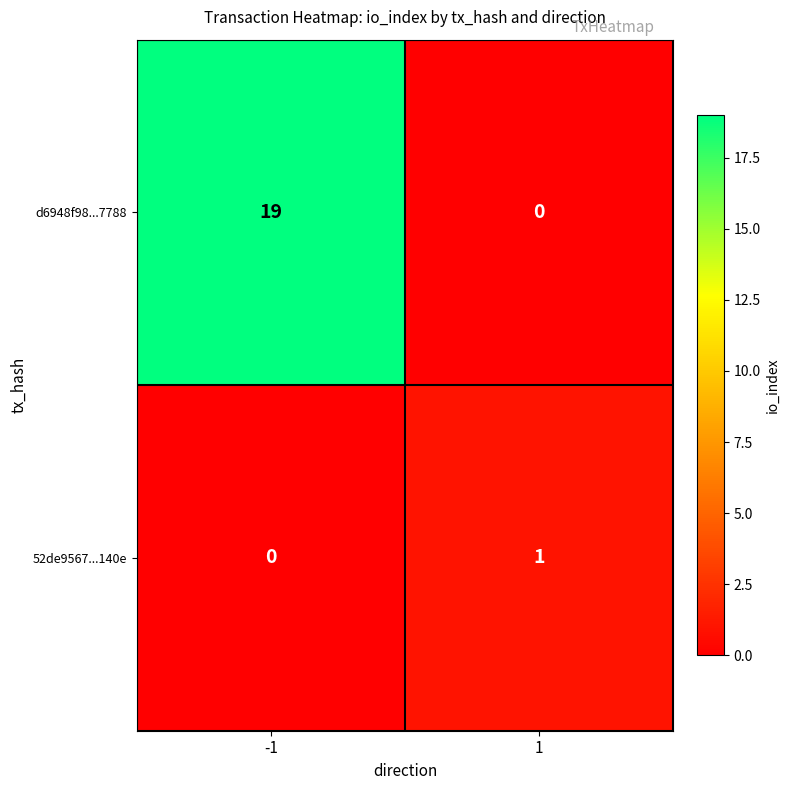

Reading left to right, list all the values displayed in this chart.

d6948f98...7788: 19	0
52de9567...140e: 0	1